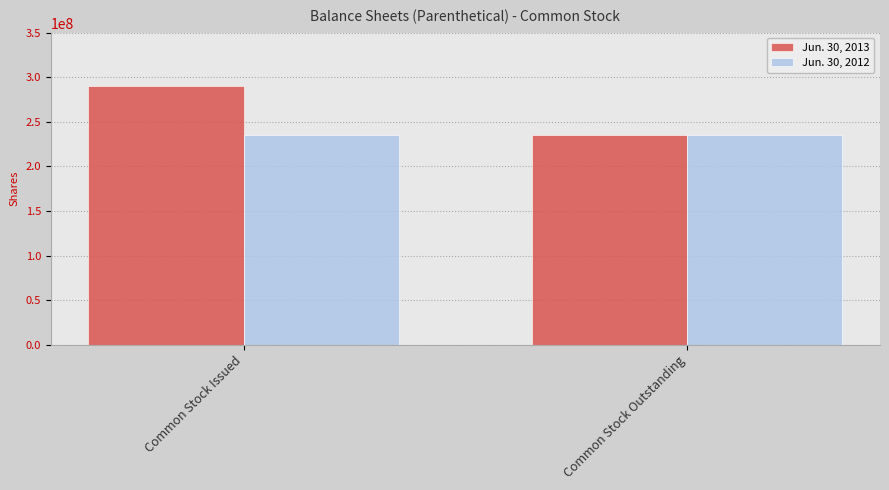

What is the sum of all Jun. 30, 2012 values?

469725360